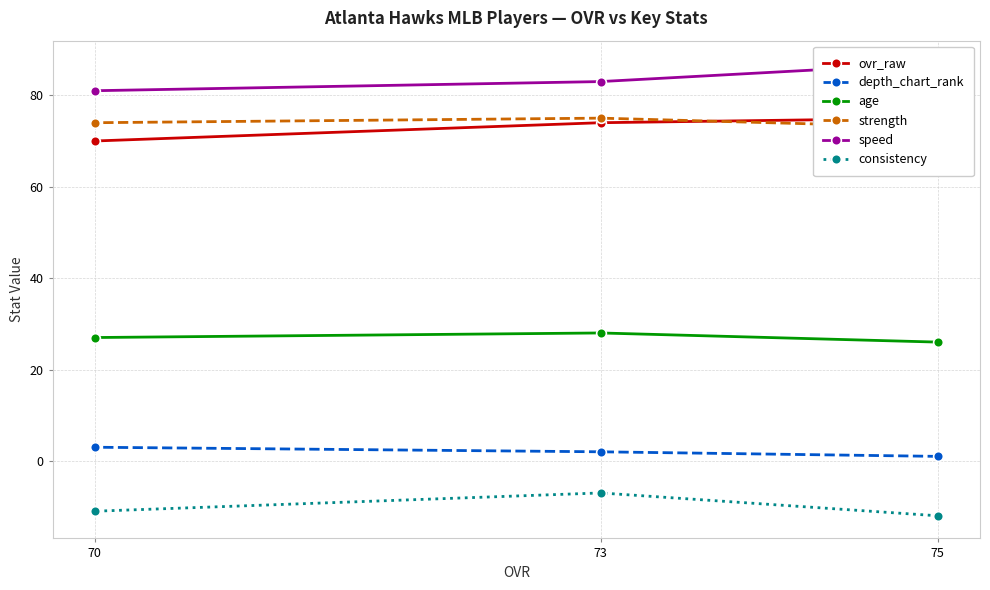

What is the highest value of the consistency series?

-7